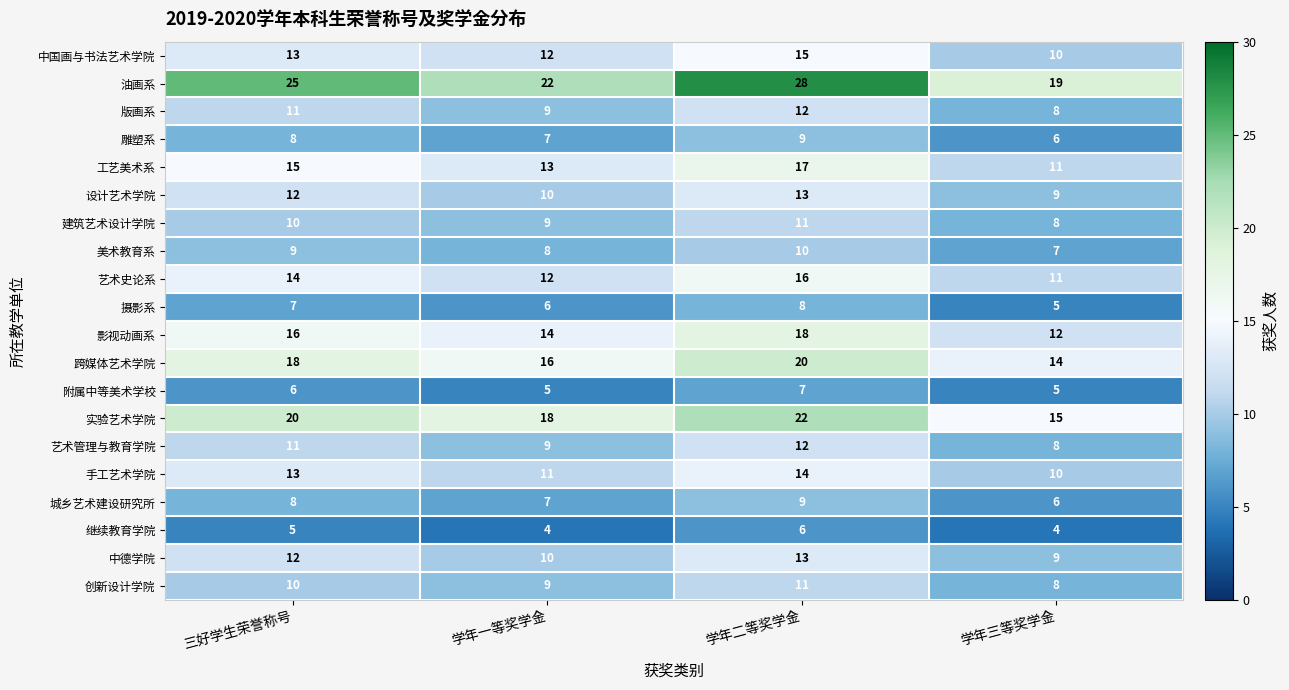

What value does the 中国画与书法艺术学院 series have at 三好学生荣誉称号?

13